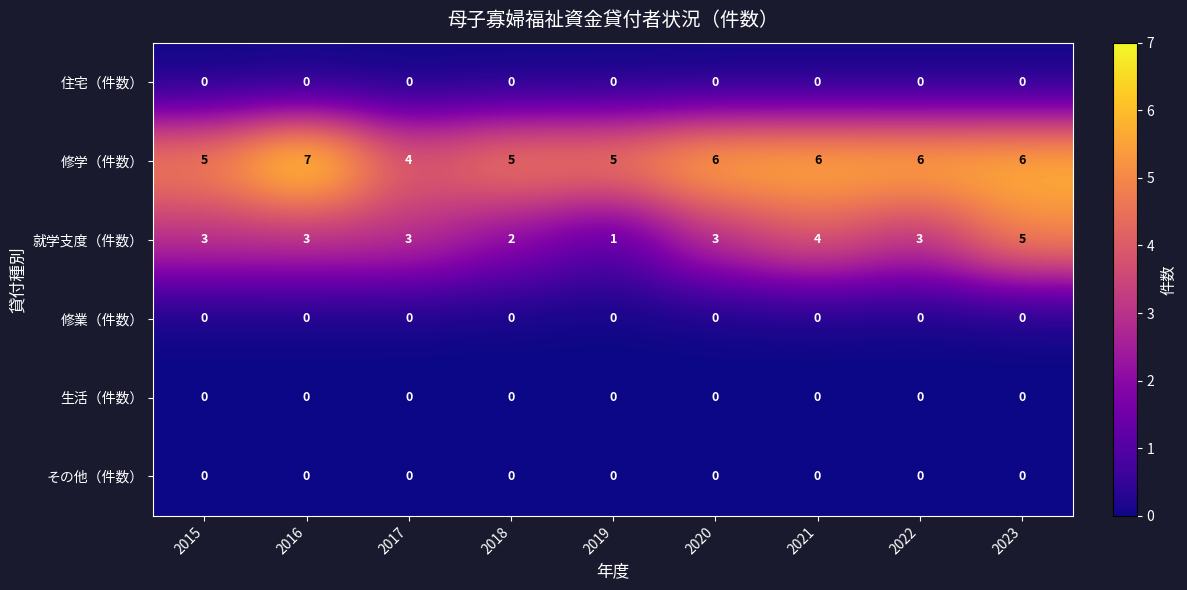

What is the total value across all series at 2023?

11